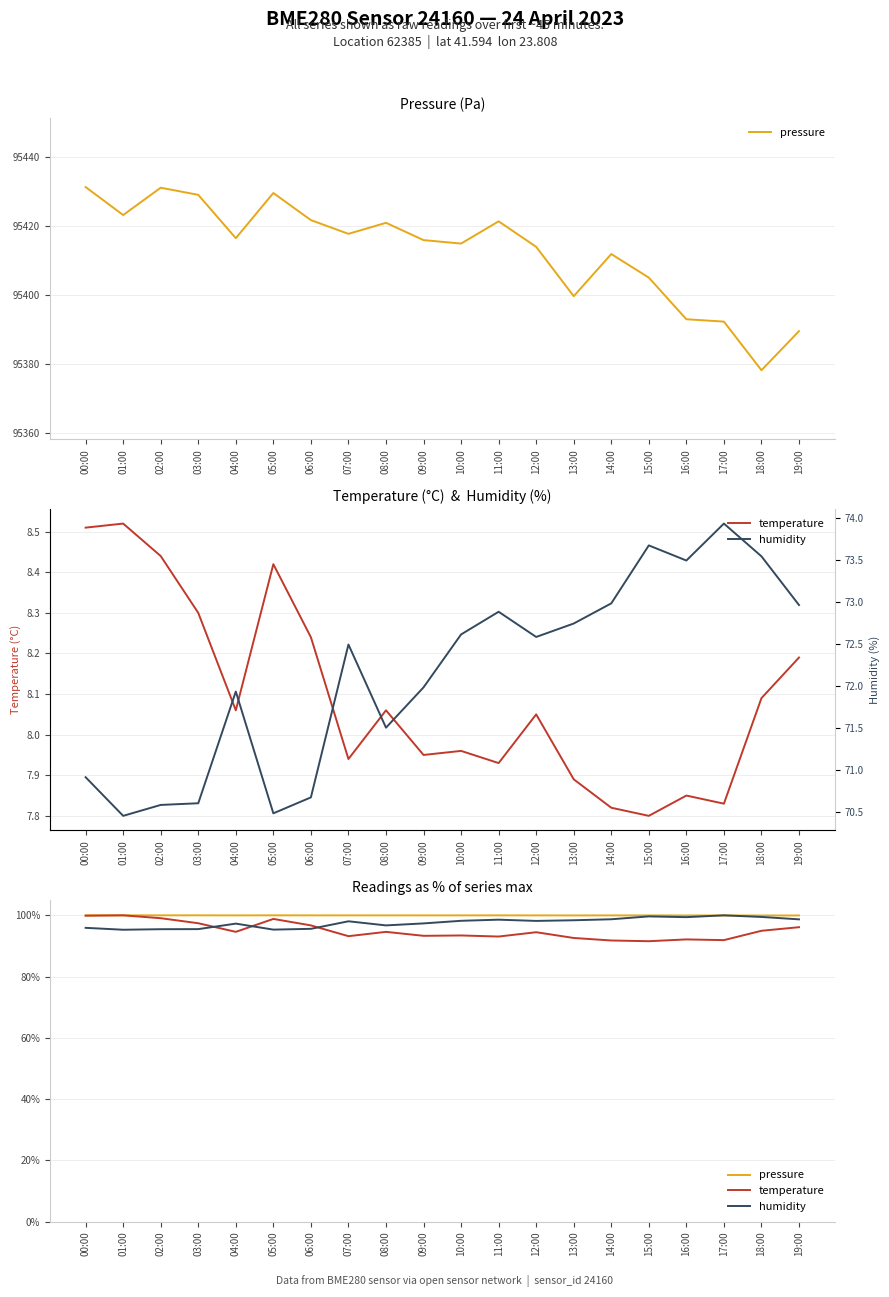

Where is the first local maximum for humidity?

04:00